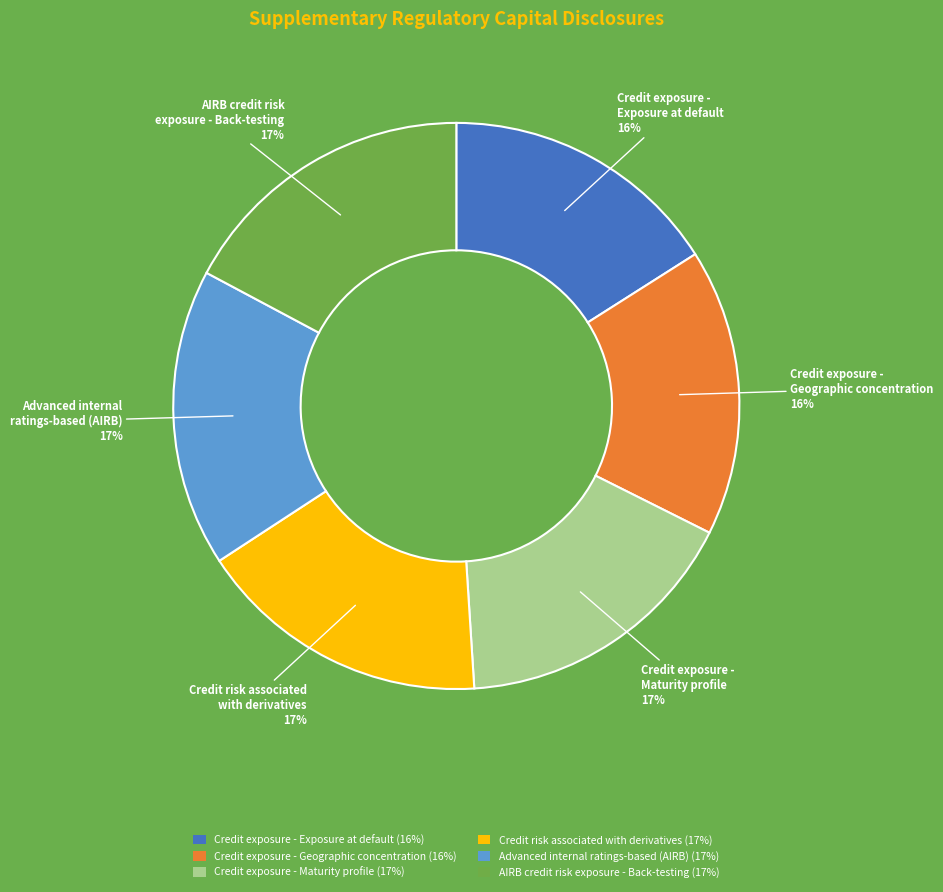

Combined, do Credit exposure - Geographic concentration (16%) and Credit exposure - Maturity profile (17%) account for over 50%?

No